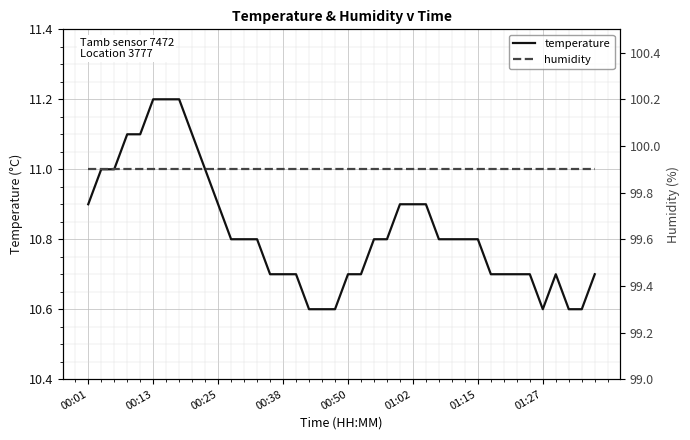

True or false: temperature has a value of 2.3 at 00:01.

False